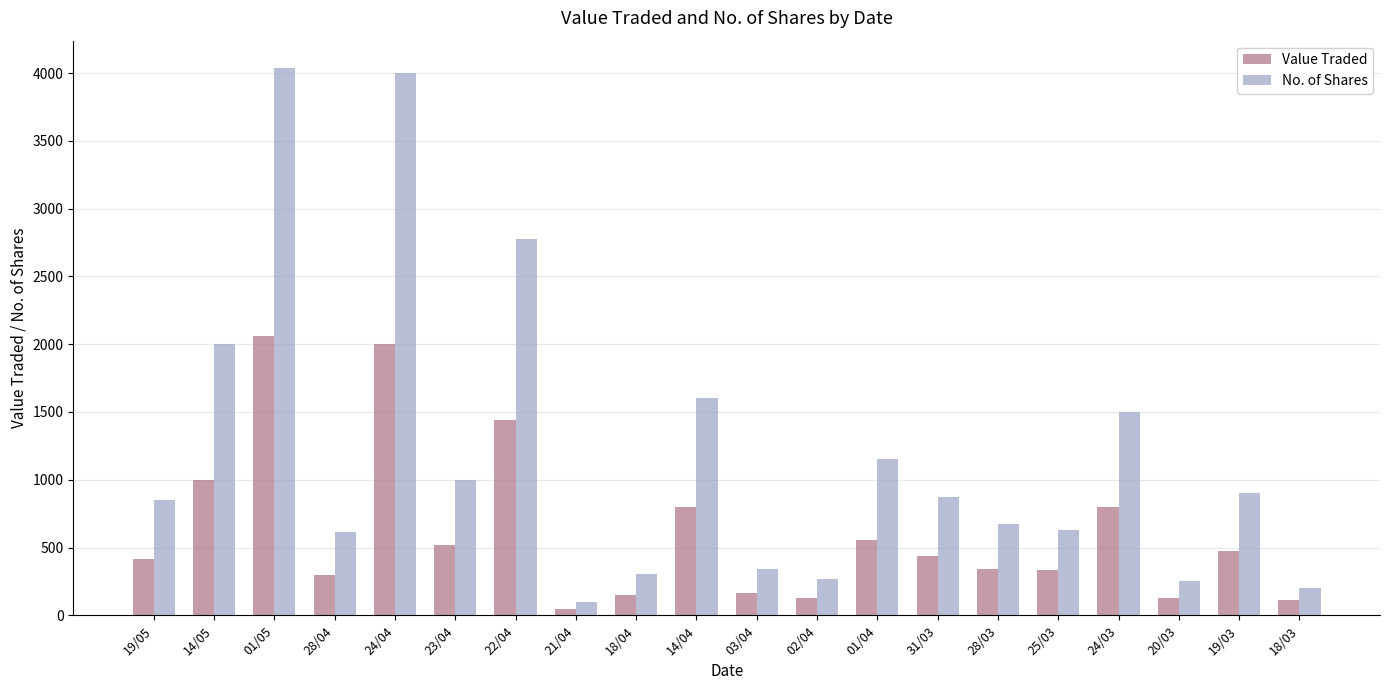

The No. of Shares series shows 200 at 18/03. True or false?

True